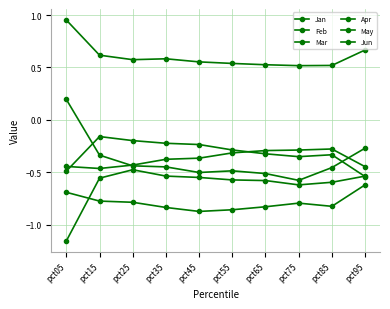

What is the value of the Jan point at the 6th from the left?

-0.6